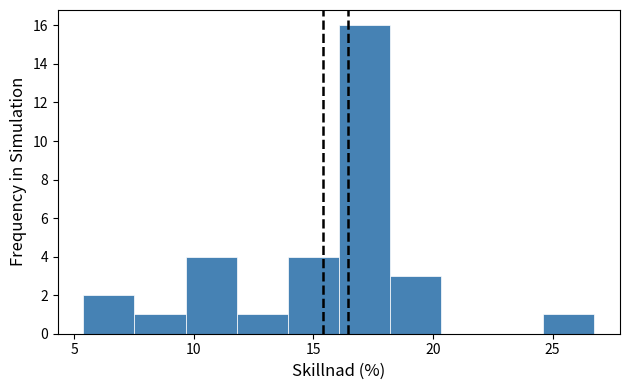

How tall is the bar that spans 5.5 to 7.5 on the x-axis? Neither the bar edges nor the heights are printed on the chart, so give them approximately, as read against the axes.

2